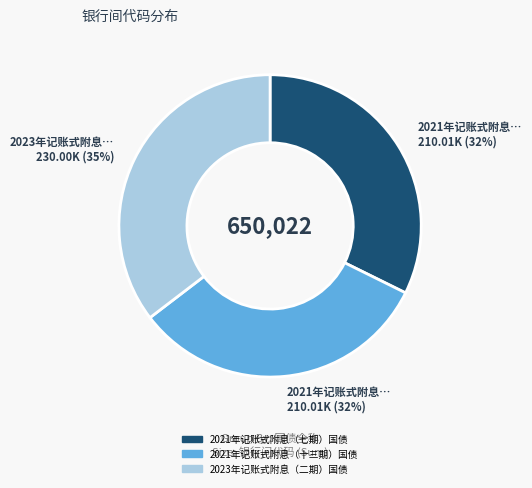

What is the largest slice in the pie chart?

2023年记账式附息（二期）国债